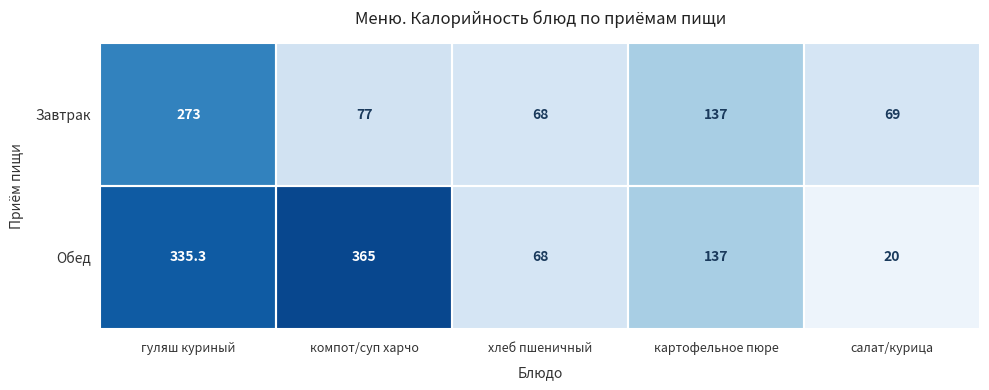

At which category does the chart reach its peak across all series?

компот/суп харчо